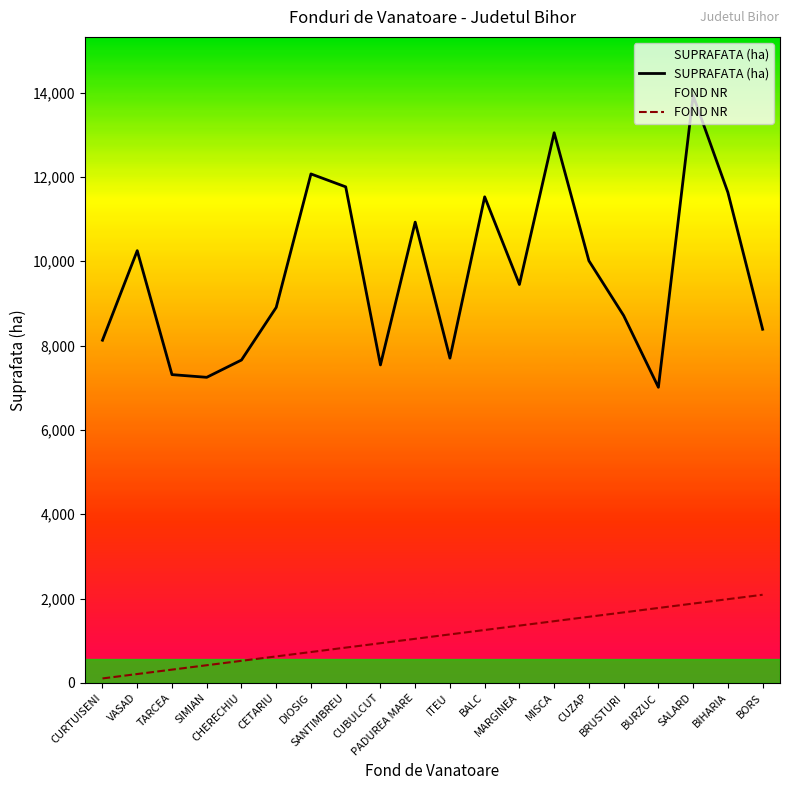

What is the difference between the highest and lowest values at CHERECHIU?

7134.7